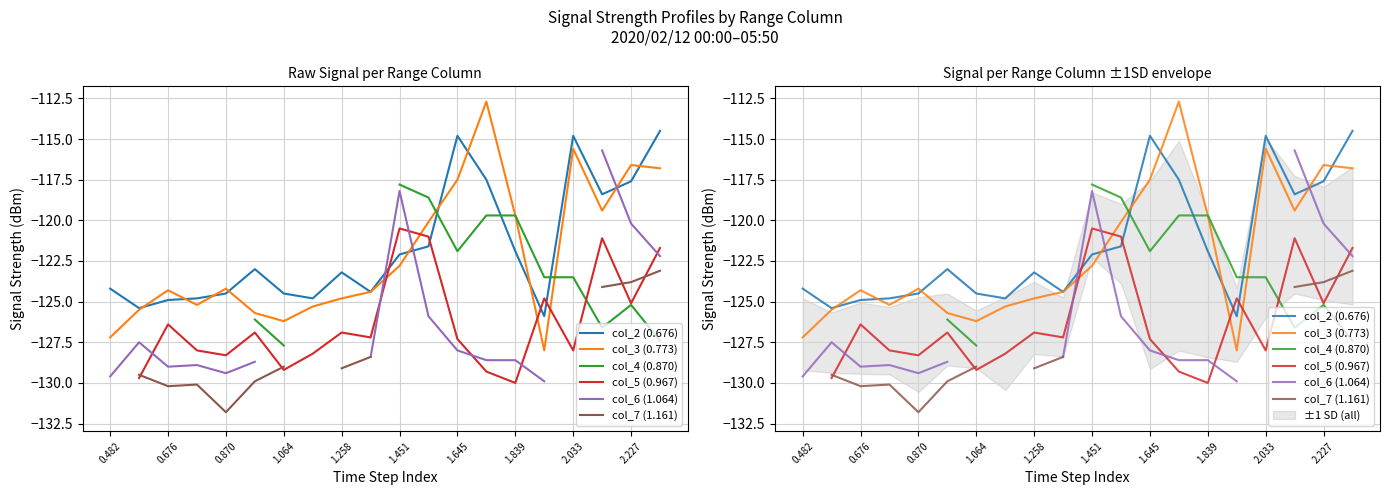

Where is the first local minimum for col_6 (1.064)?

0.676